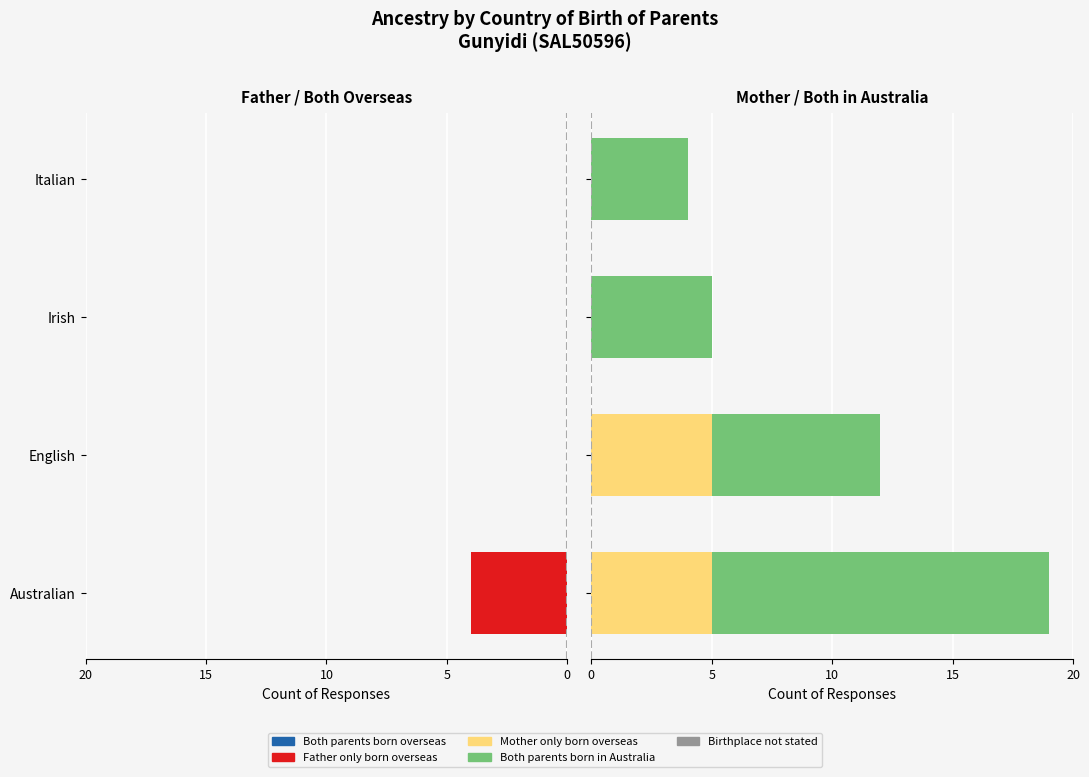

True or false: Mother only born overseas has a value of 5.0 at English.

True